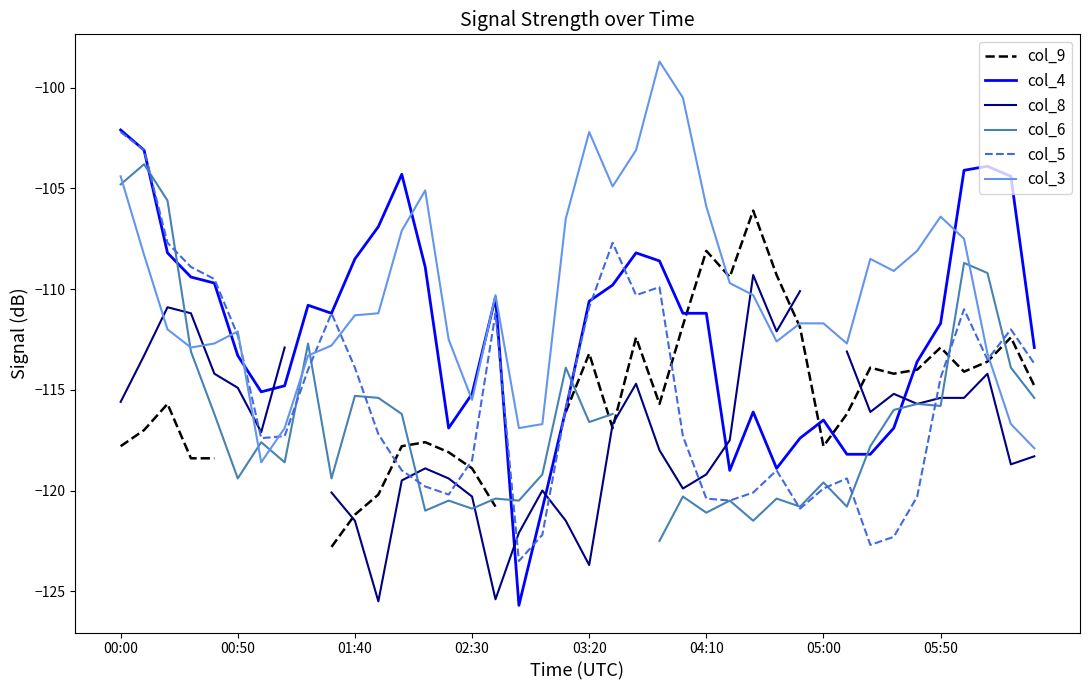

Which category has the highest value in the col_5 series?

00:00